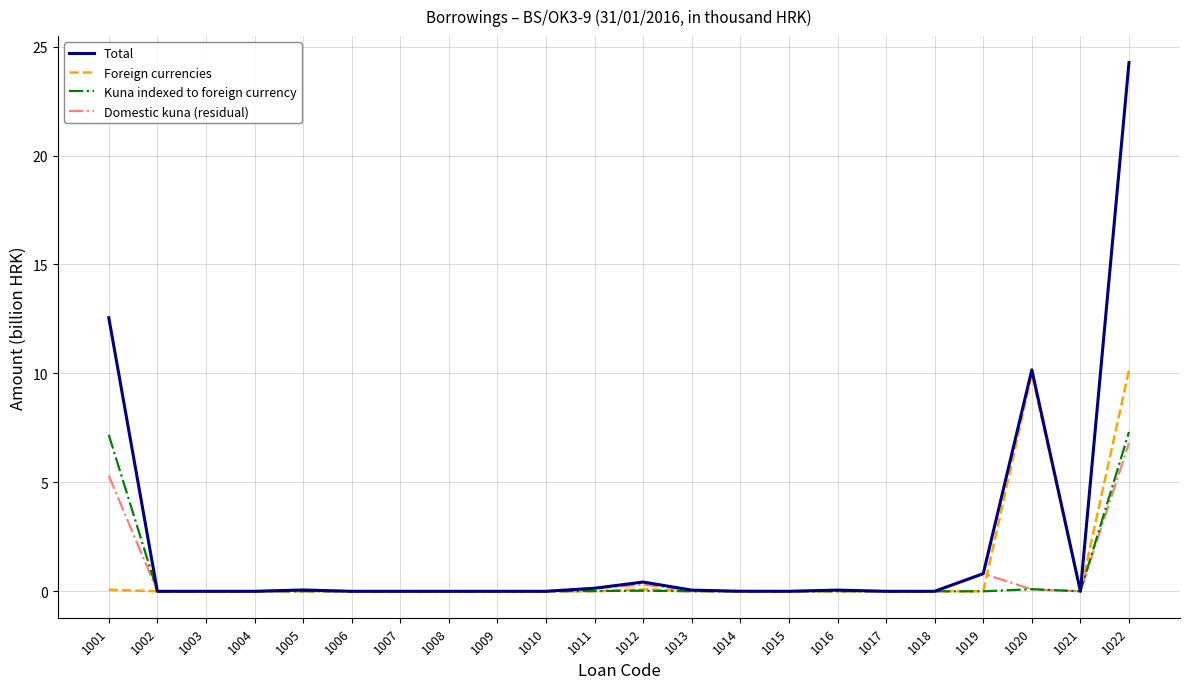

Which series has the largest total across all categories?

Total